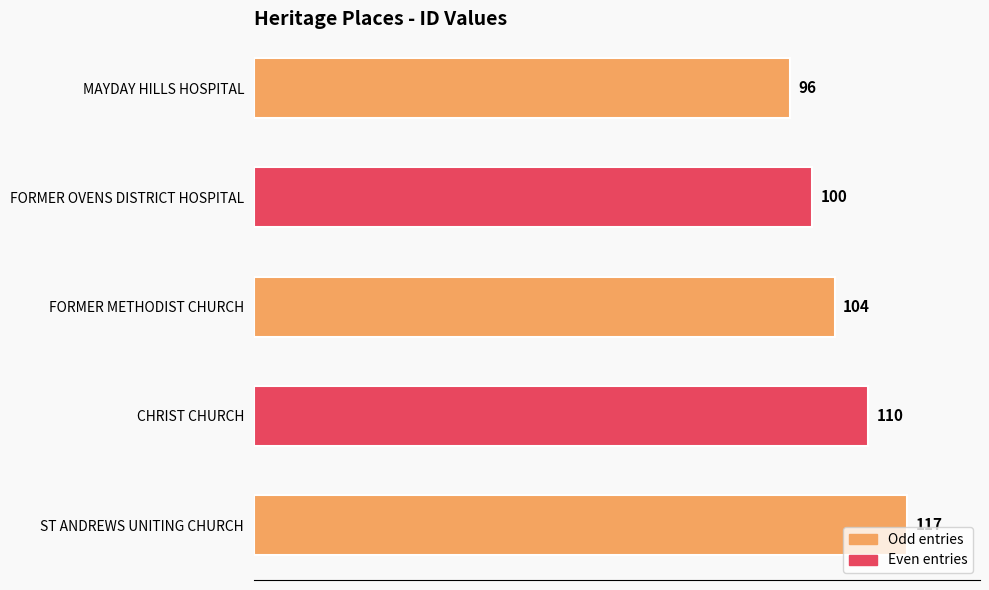

The chart shows a value of 168 at MAYDAY HILLS HOSPITAL. True or false?

False